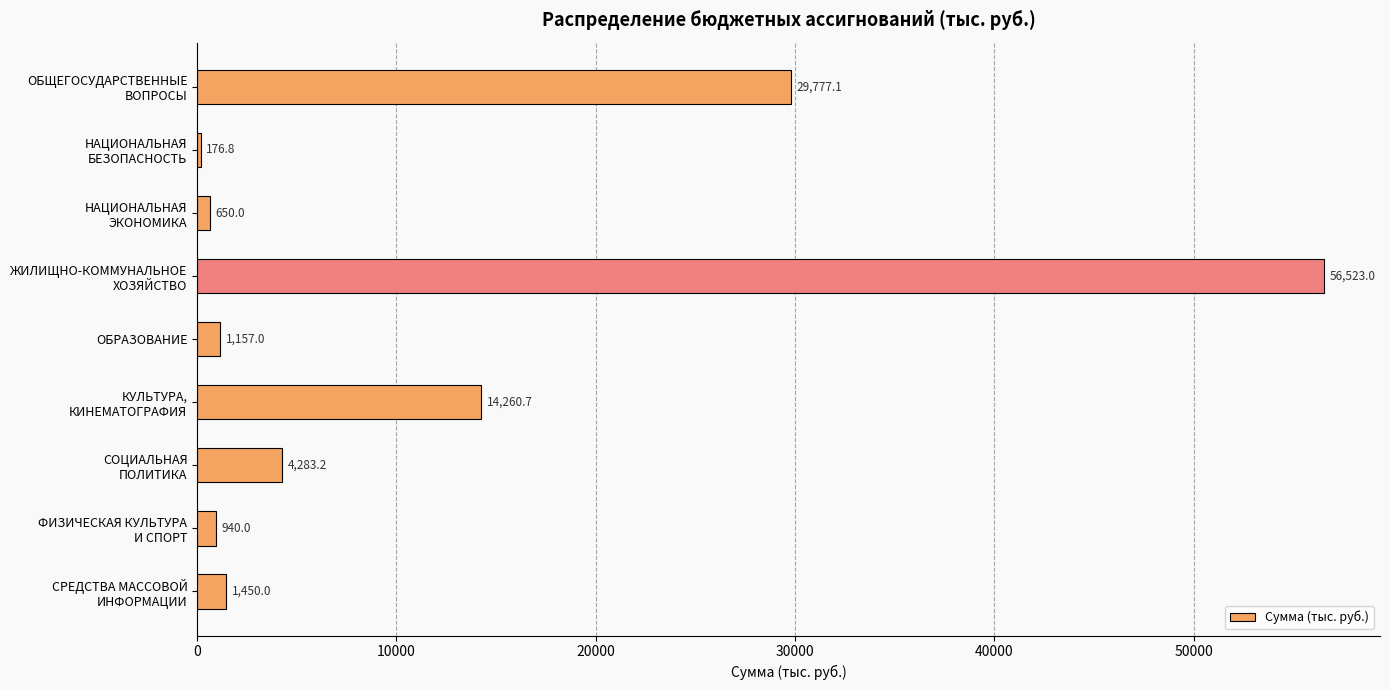

What is the greatest value displayed?

56523.0